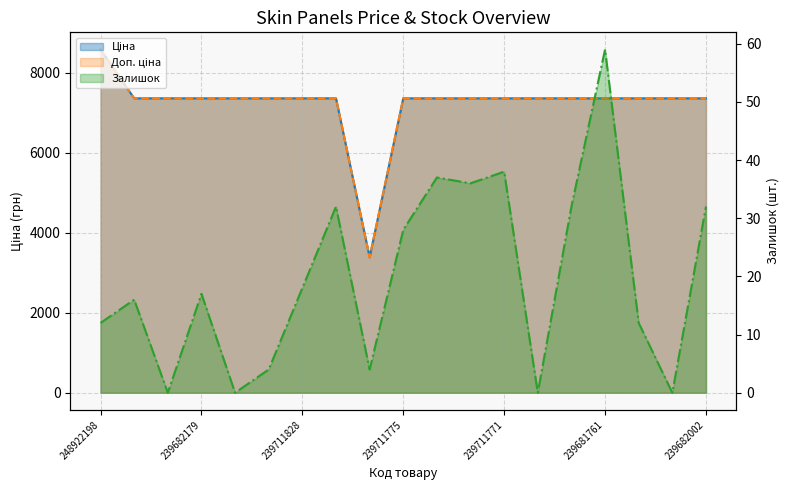

Rank the categories by Ціна value from lowest to highest.

239711776, 239682195, 239682193, 239682179, 239682130, 239682129, 239711828, 239711777, 239711775, 239711774, 239711773, 239711771, 239681779, 239681762, 239681761, 239681760, 239681759, 239682002, 248922198